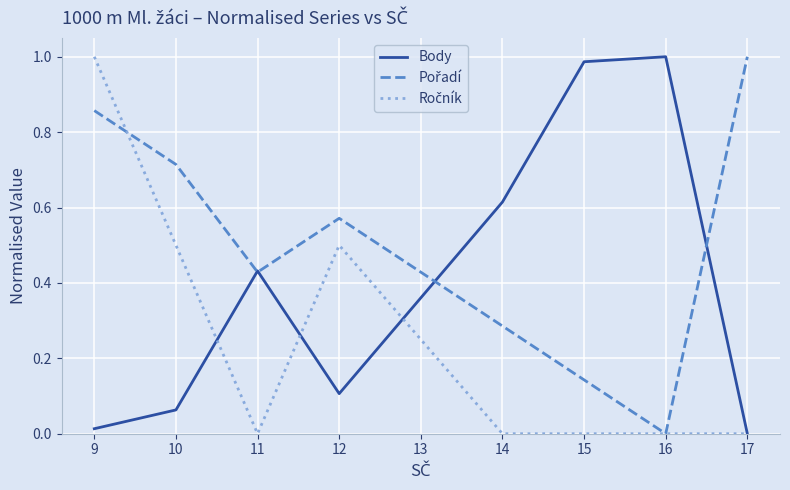

In Body, how many points are lower than both neighbors (excluding endpoints)?

1